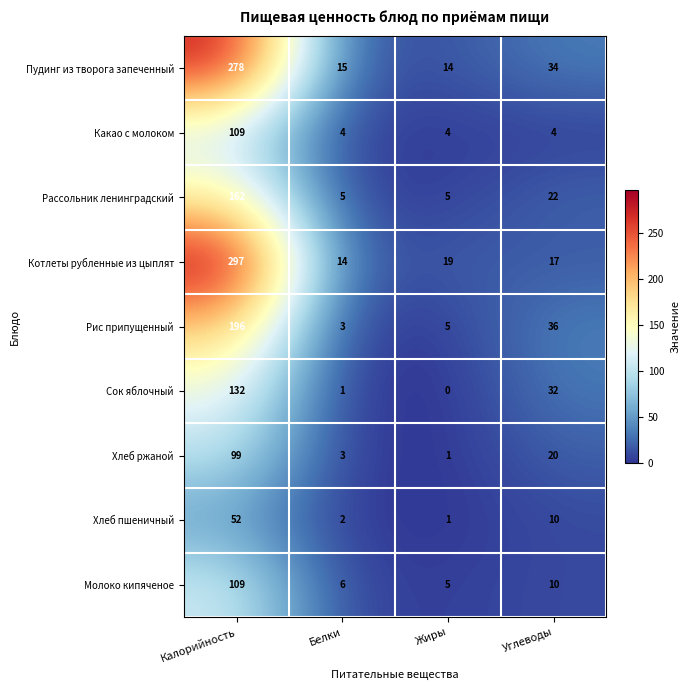

Which series has the largest range (max minus min)?

Котлеты рубленные из цыплят